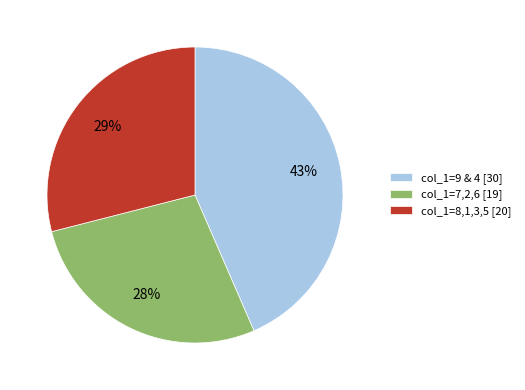

What is the smallest slice in the pie chart?

col_1=7,2,6 [19]